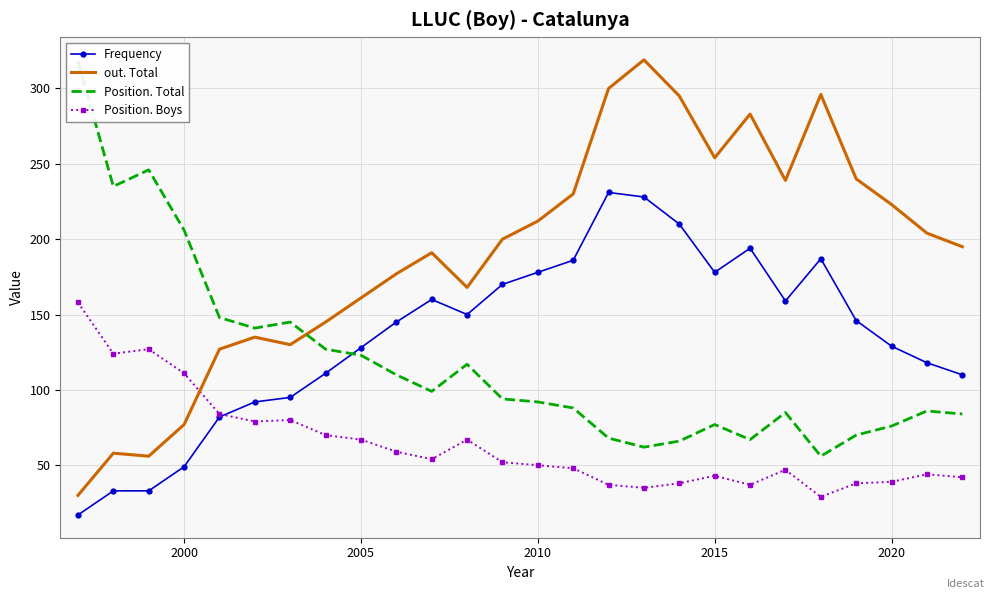

What is the lowest value of the Position. Boys series?

29